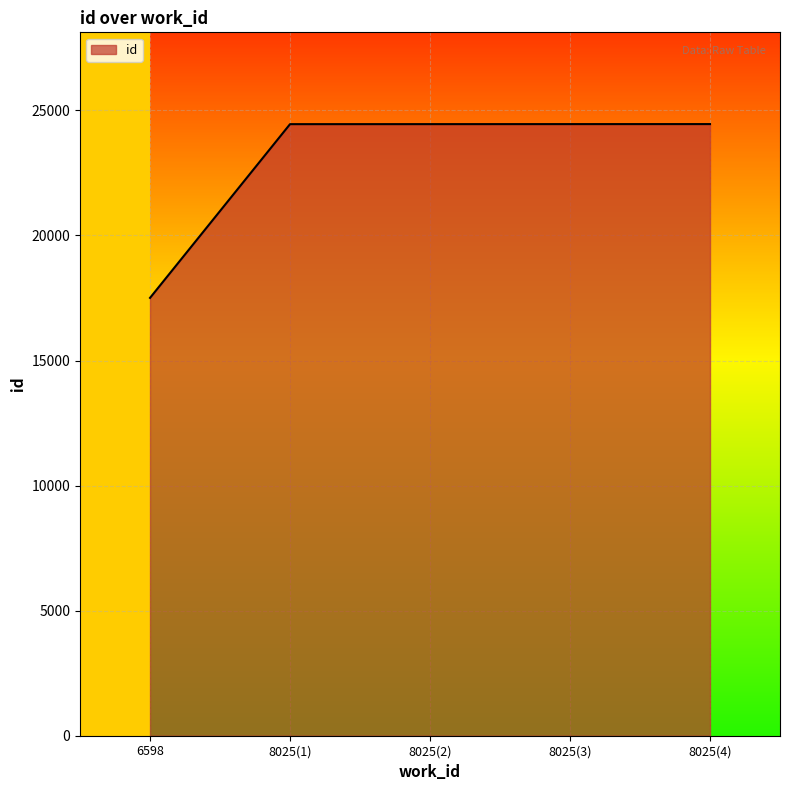

The value at 8025(3) is 13184. True or false?

False